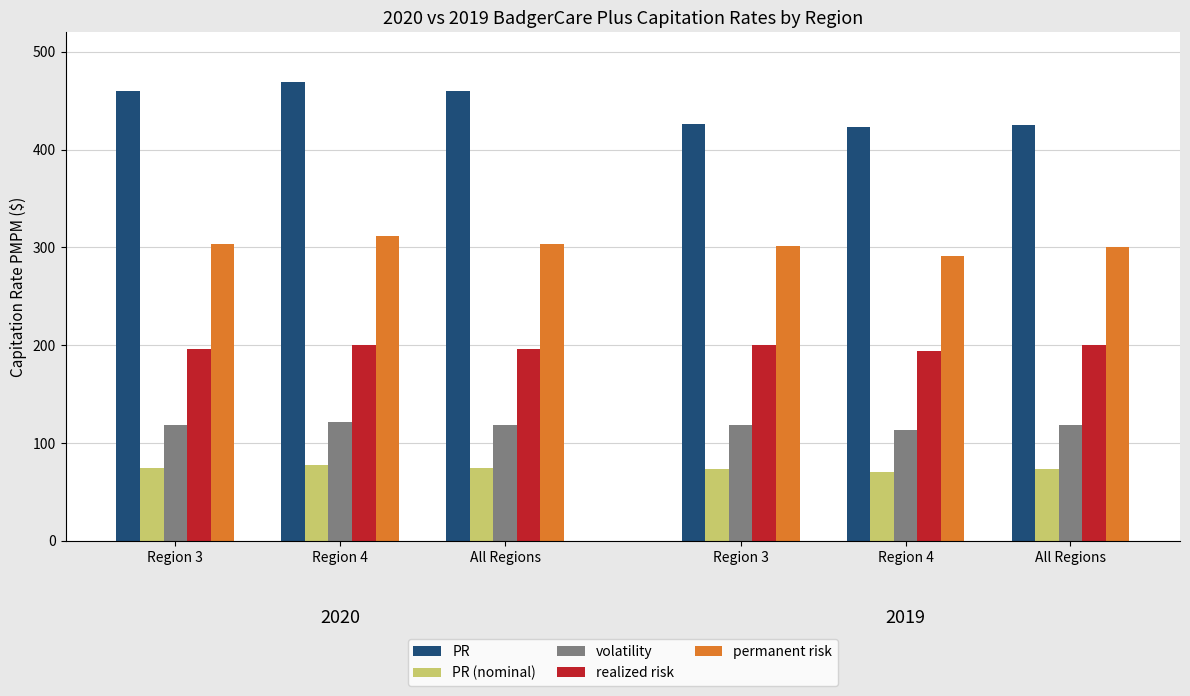

What is the spread (max minus min) of values at All Regions?

385.2